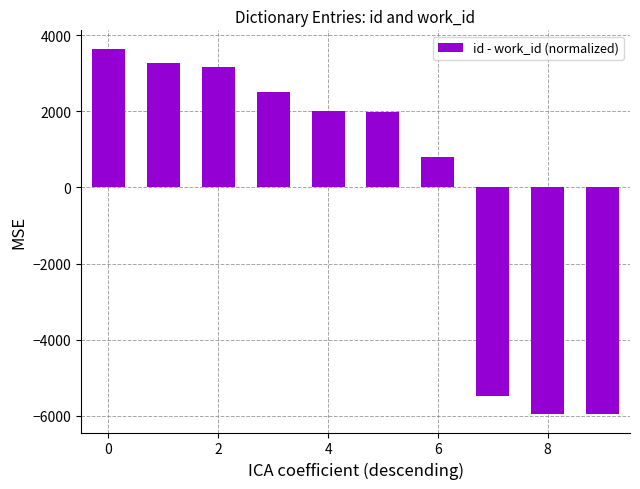

What is the value of the 8th bar from the left?

-5465.7